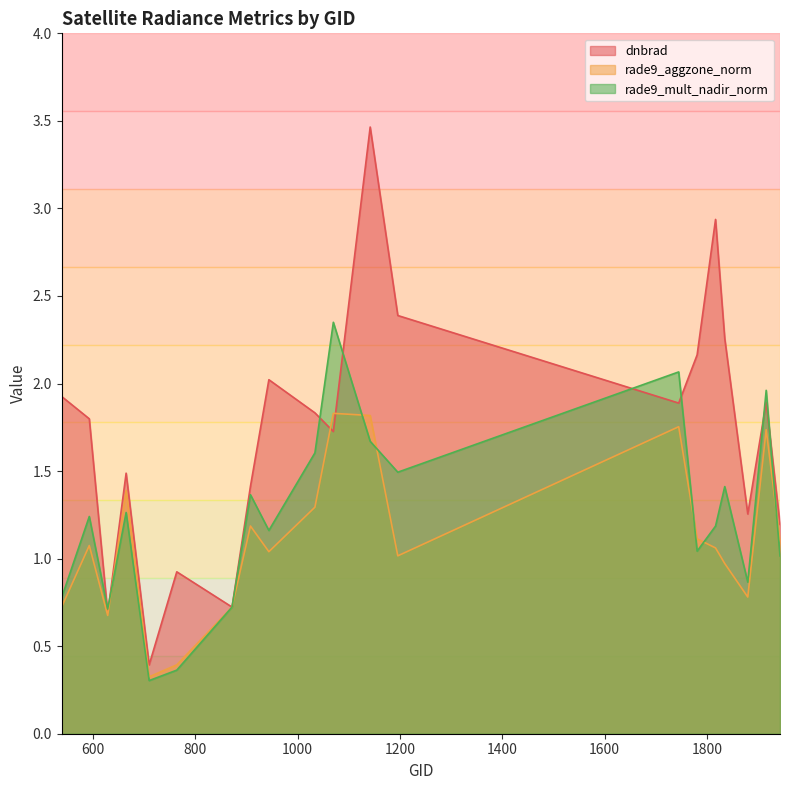

Which series has the largest total across all categories?

dnbrad